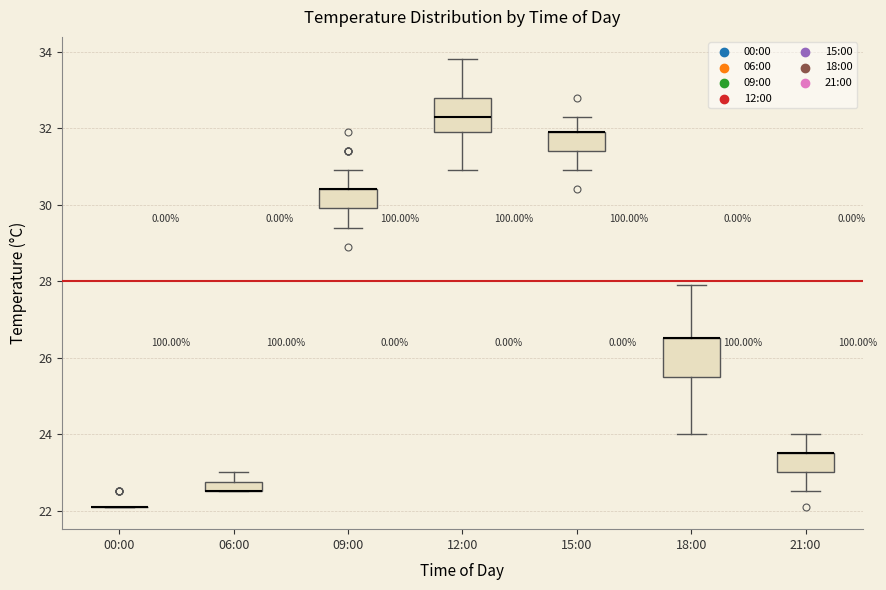

Where is the upper edge of the box for 12:00 on the y-axis? The values are not printed on the chart, so give them approximately, as read against the axis.

32.8